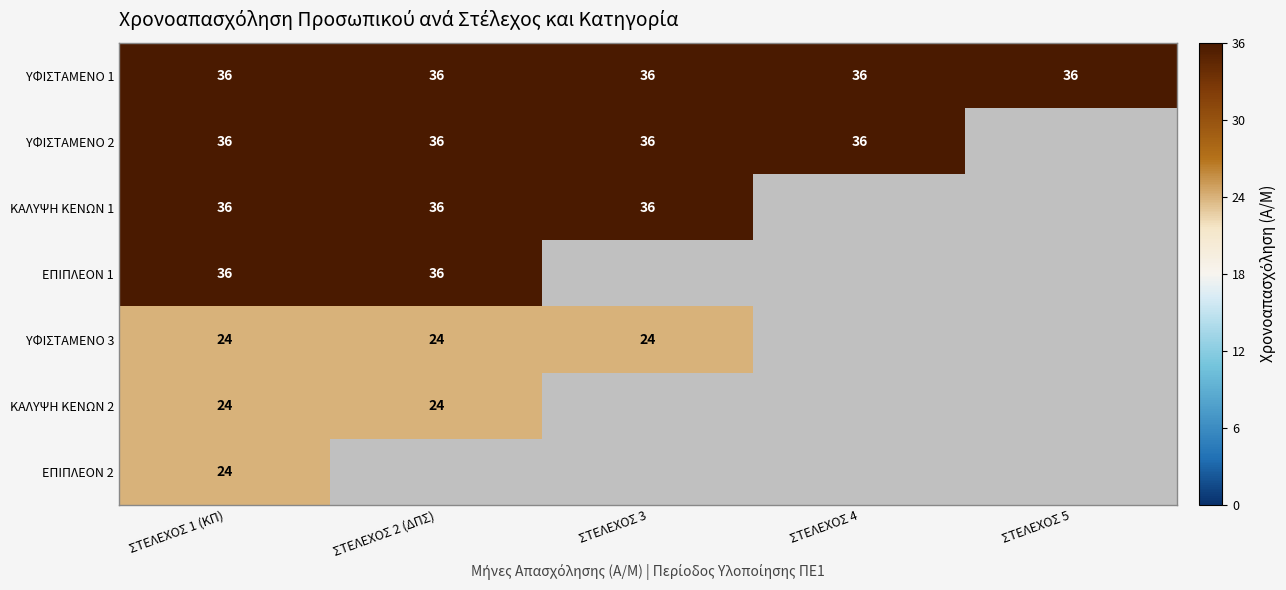

True or false: ΚΑΛΥΨΗ ΚΕΝΩΝ 2 has a value of 24 at ΣΤΕΛΕΧΟΣ 2 (ΔΠΣ).

True